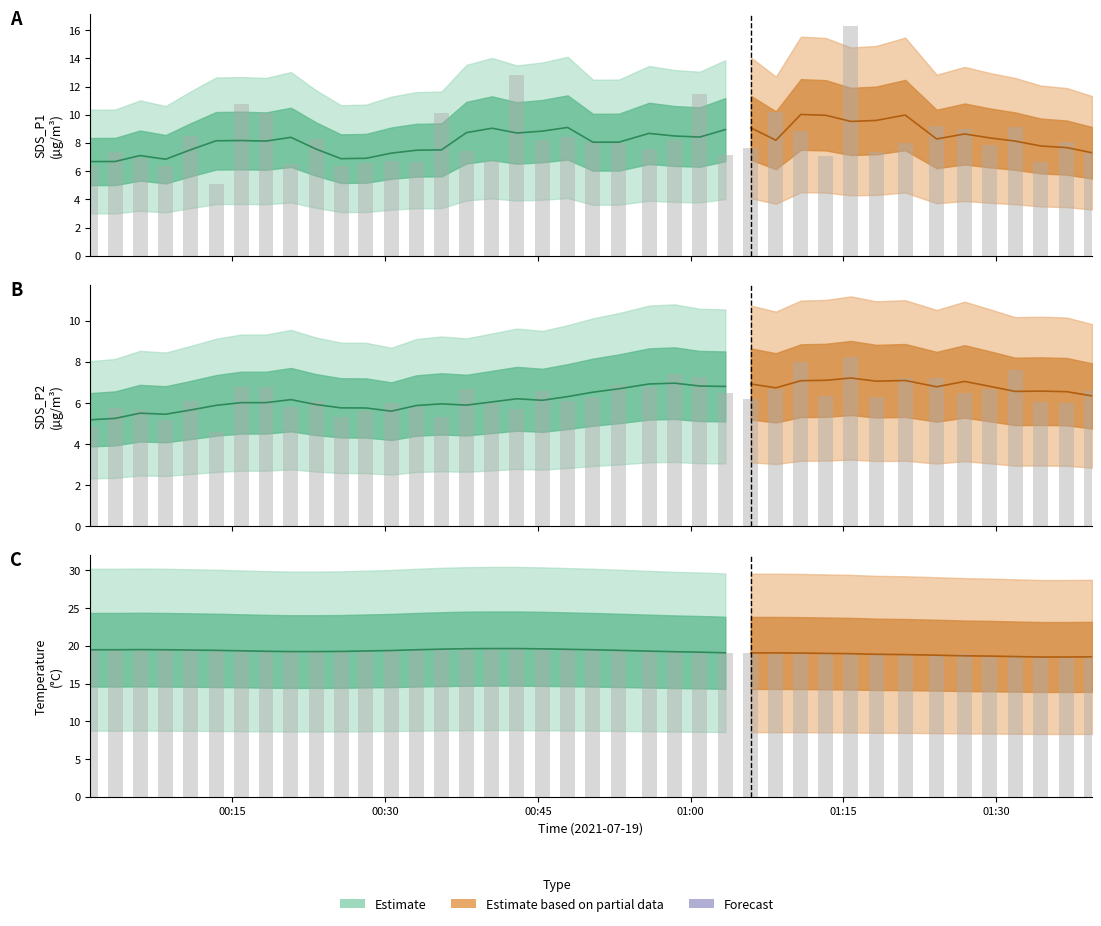

Which has a higher value, 2021/07/19 00:35:32 or 2021/07/19 00:55:55?

2021/07/19 00:35:32